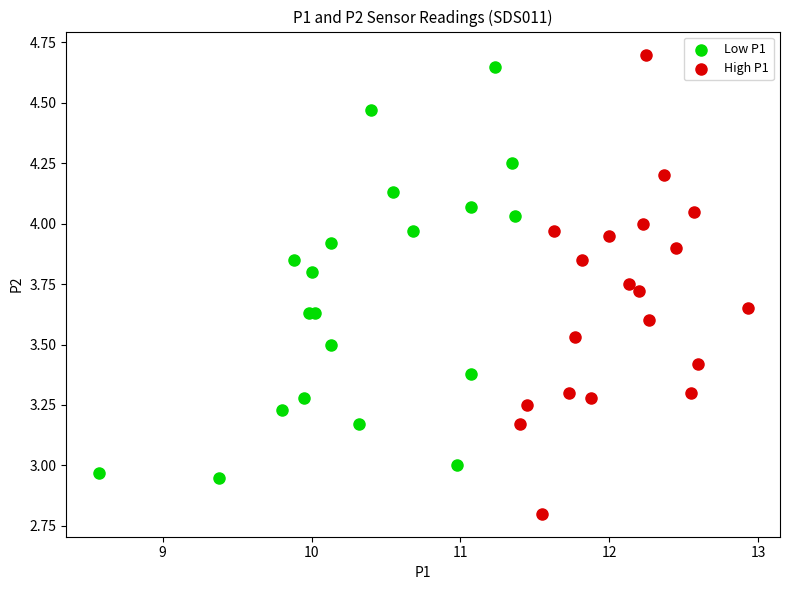

Which series reaches the maximum Y coordinate?

High P1